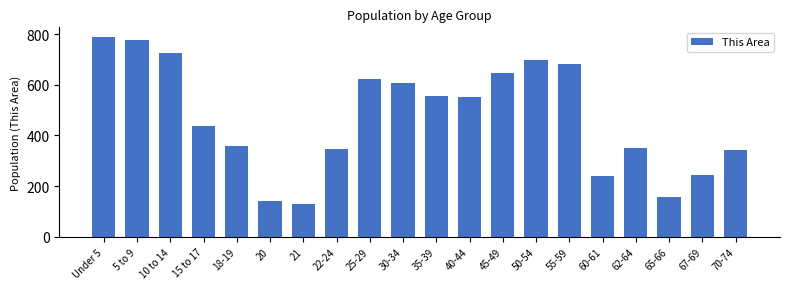

How many bars are there in total?

20